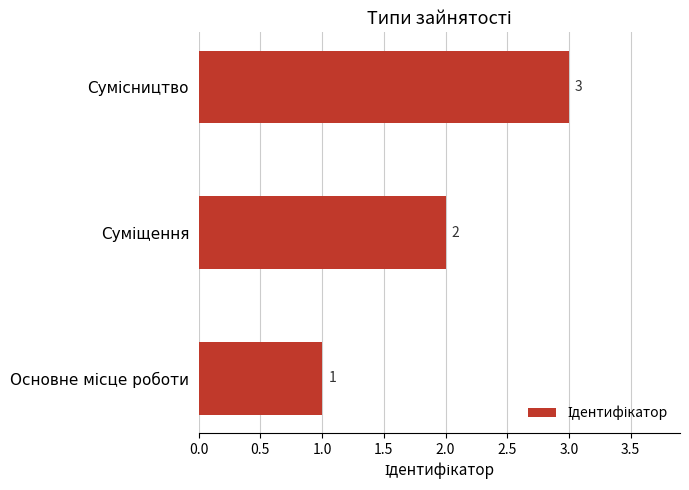

How many bars are there in total?

3